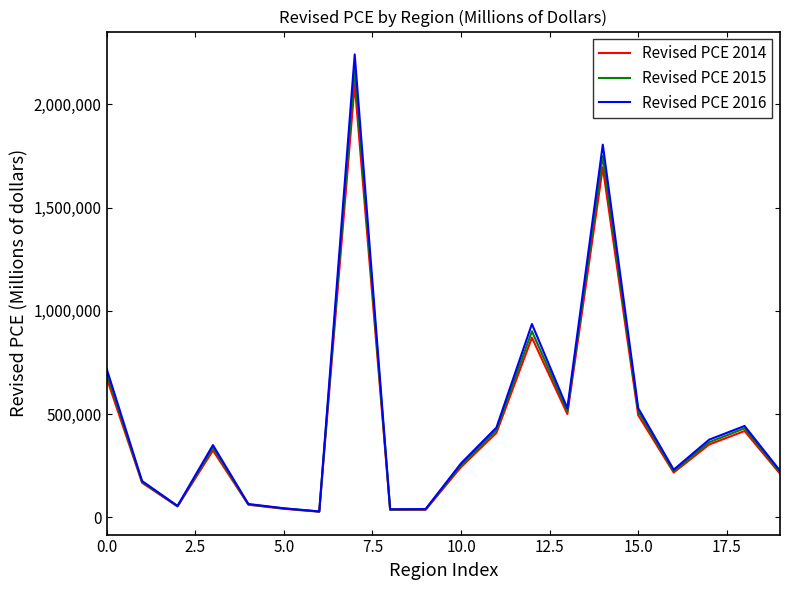

What is the greatest value displayed?

2241141